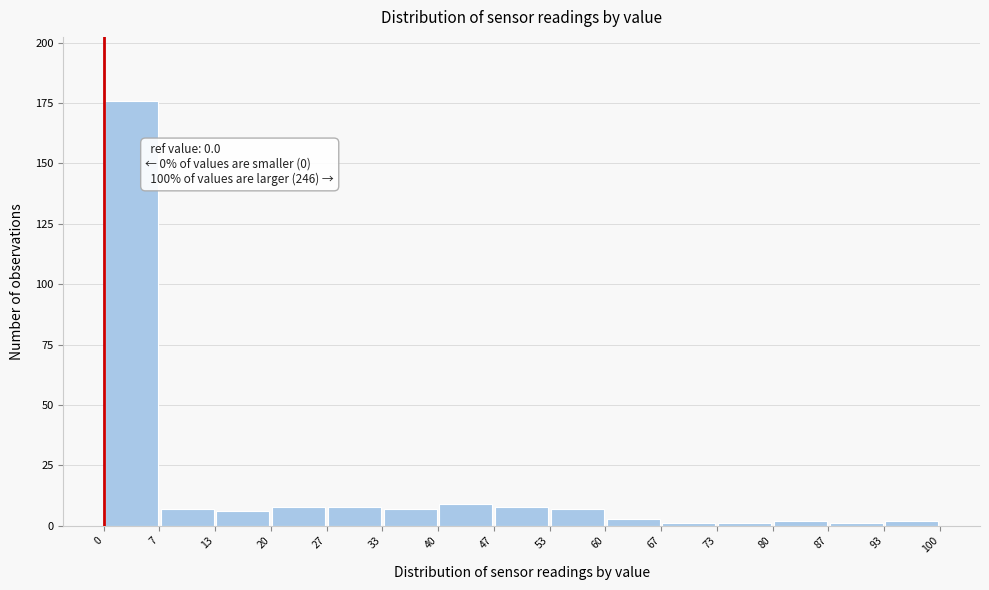

Which range on the x-axis has the tallest bar?

0 to 7